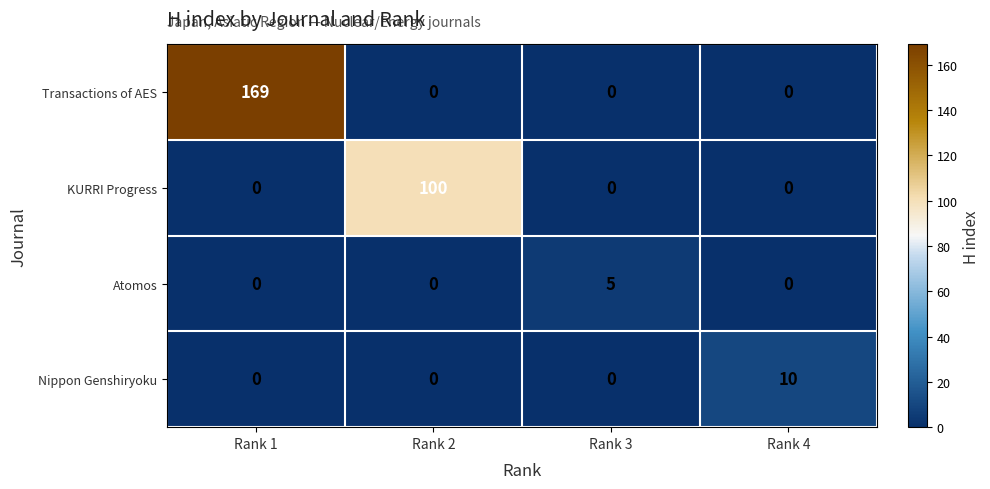

Which series has the largest total across all categories?

Transactions of AES